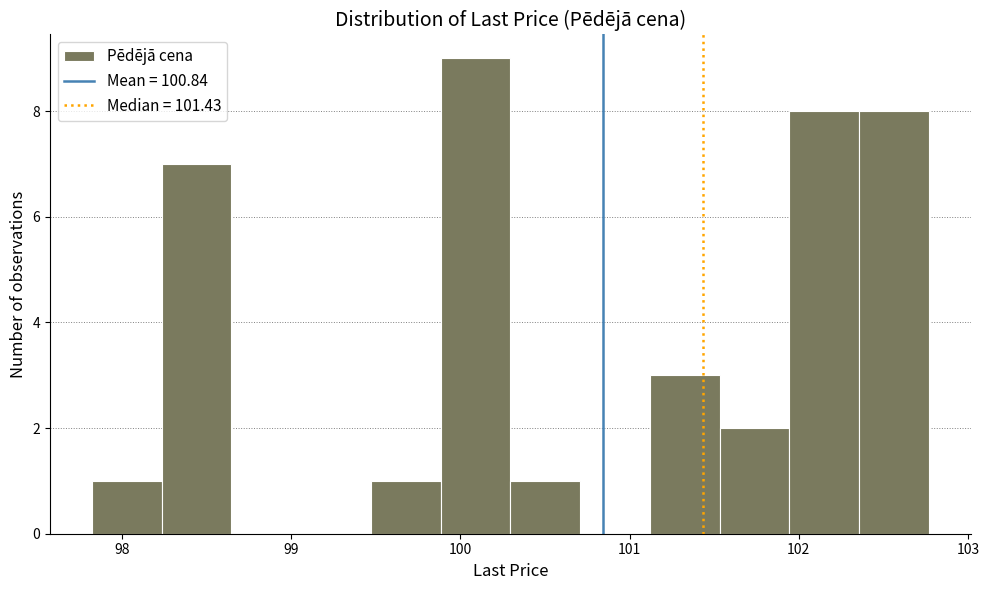

Which range on the x-axis has the tallest bar?

99.9 to 100.3